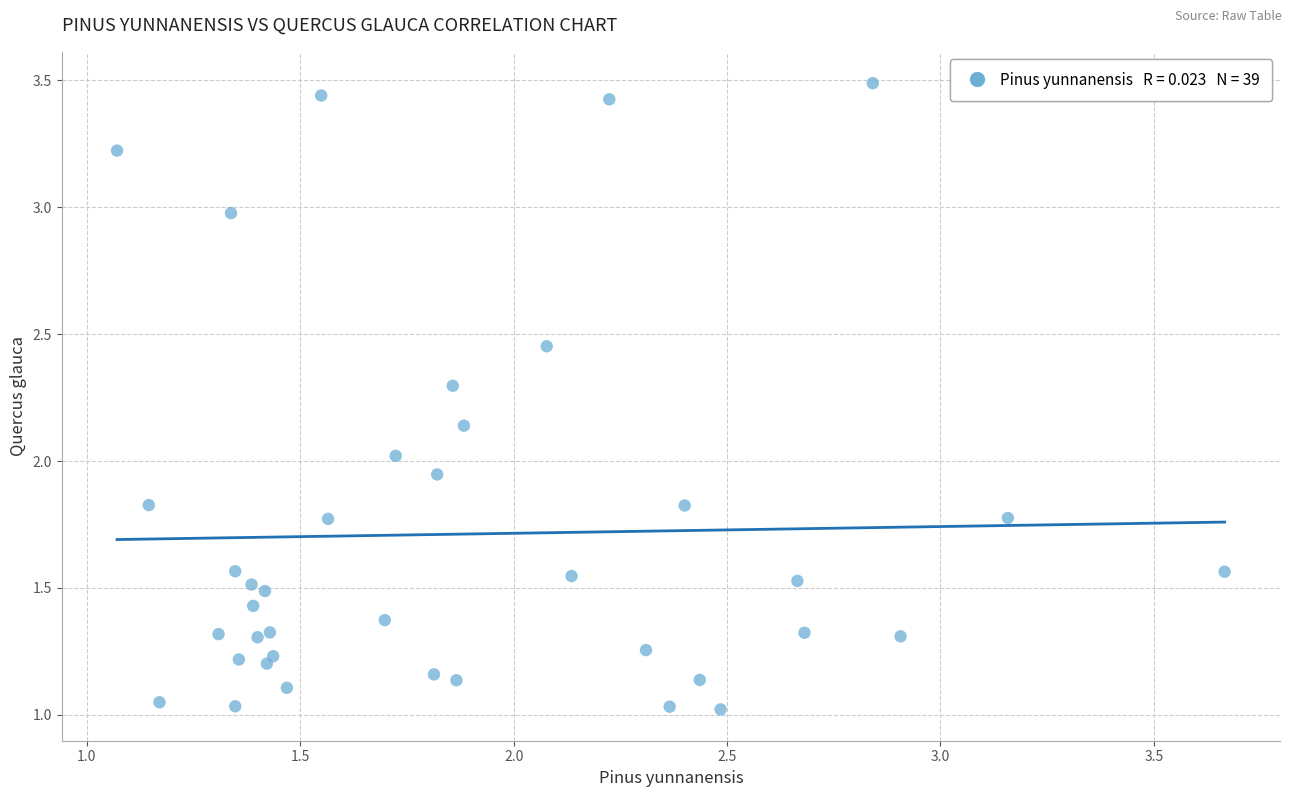

What is the range of X values (max minus min)?

2.6